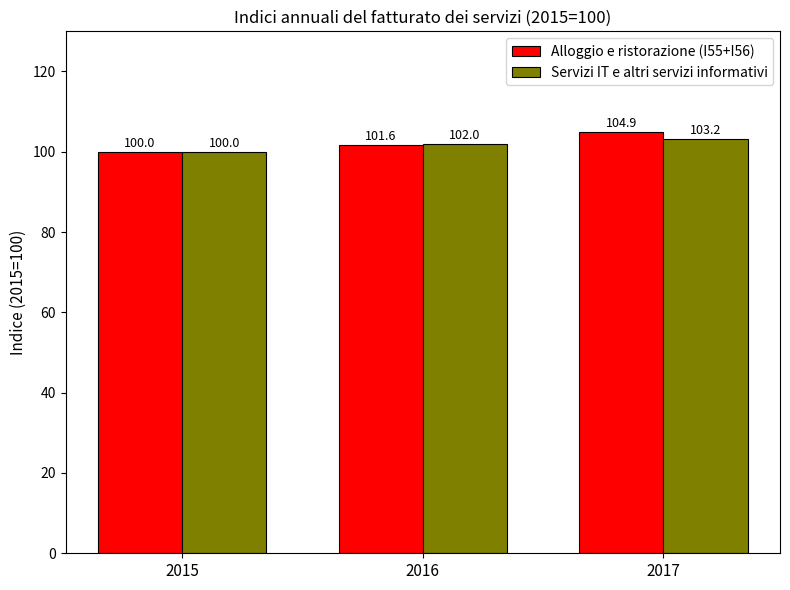

True or false: Servizi IT e altri servizi informativi has a value of 100.0 at 2015.

True